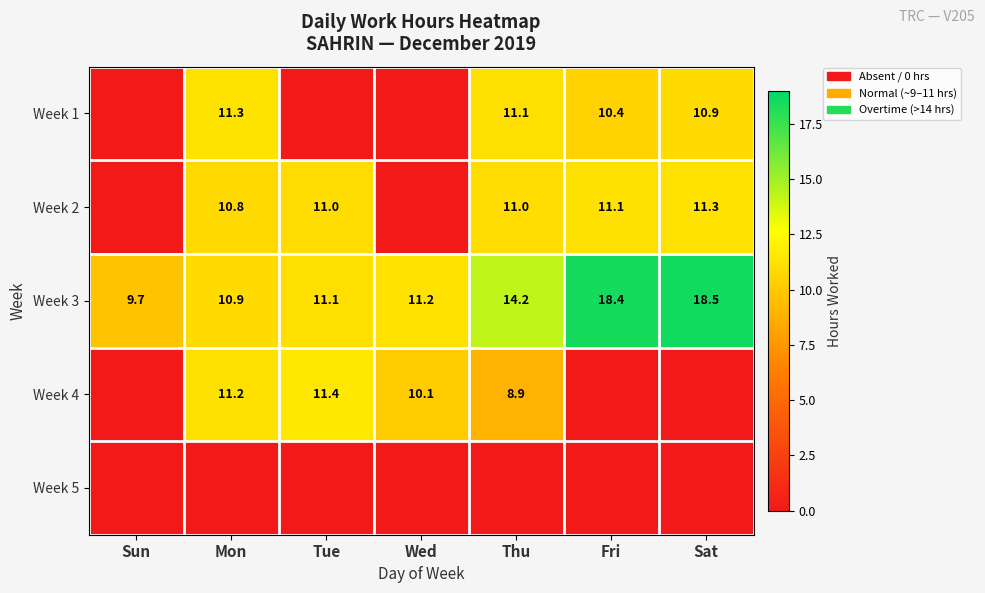

Which has a higher value, Sat or Thu?

Thu